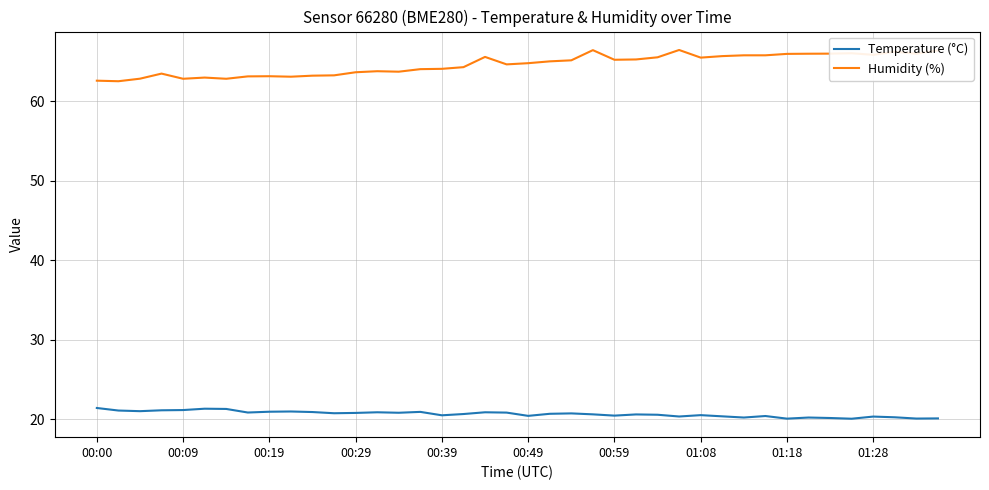

In Temperature (°C), how many points are lower than both neighbors (excluding endpoints)?

12